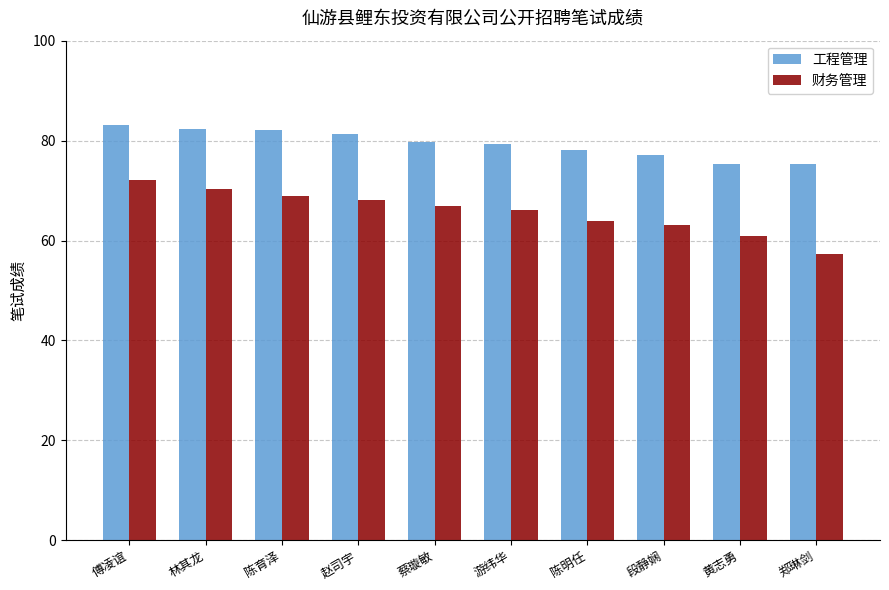

What value does the 财务管理 series have at 傅凌谊?

72.1